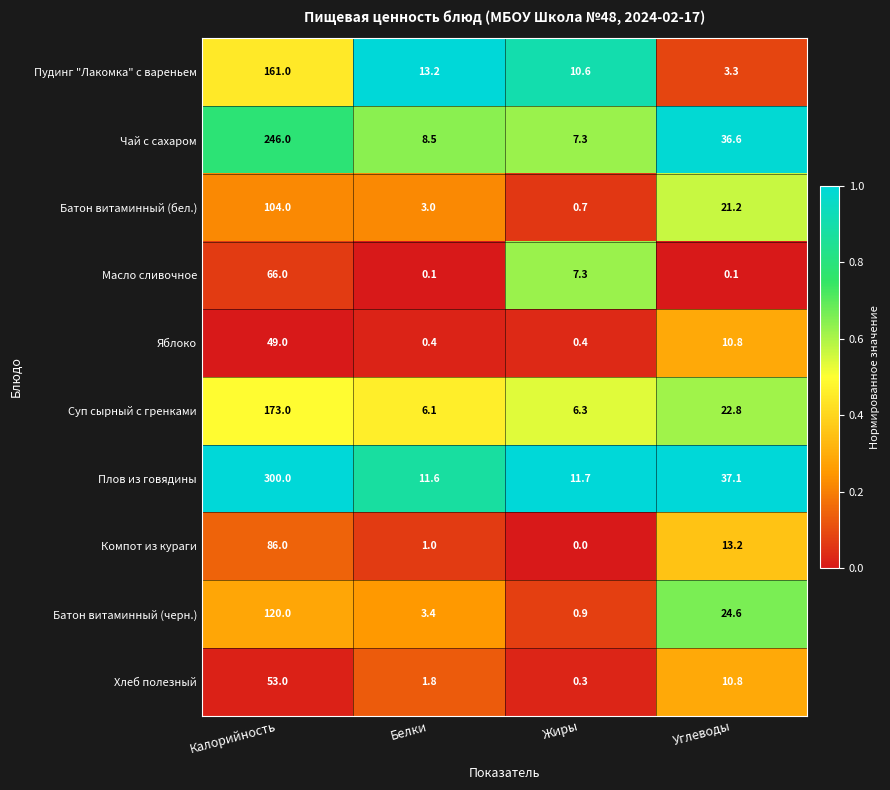

What is the greatest value displayed?

300.0